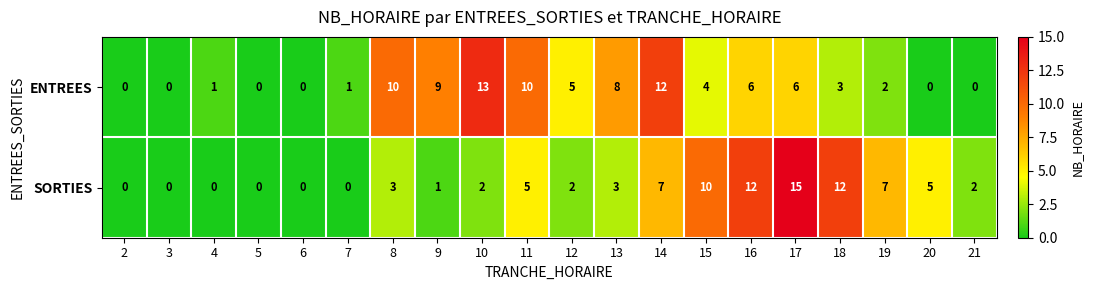

How many values in the ENTREES series are below 4?

10